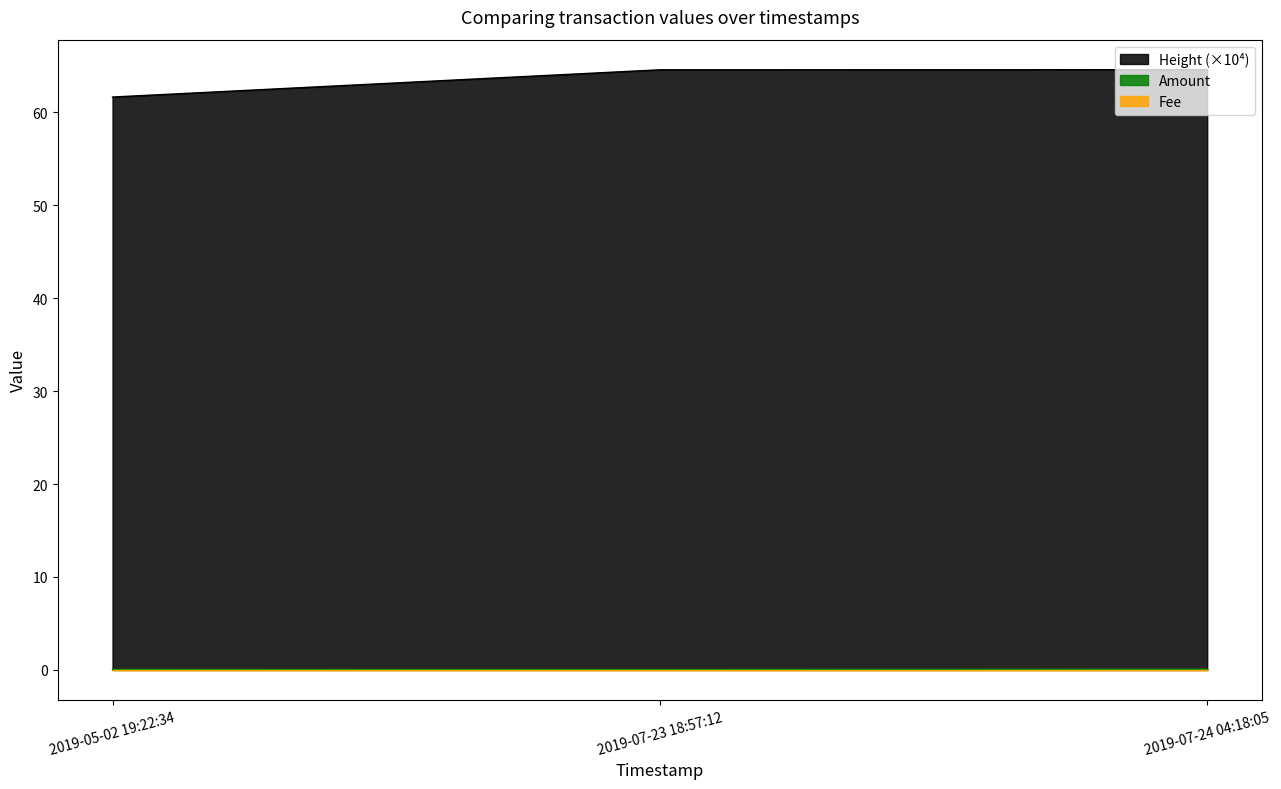

Which label corresponds to the smallest value in the chart?

2019-07-23 18:57:12